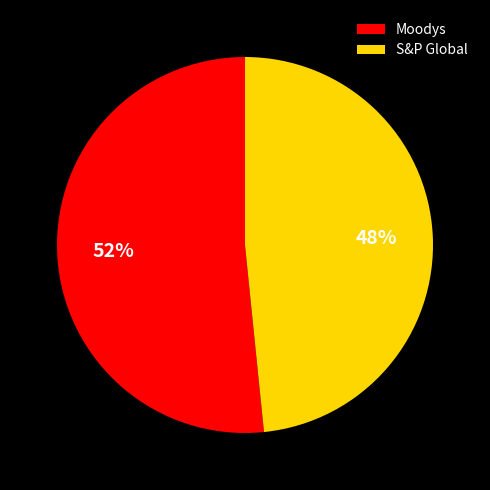

What percentage is the S&P Global slice, to the nearest percent?

48%